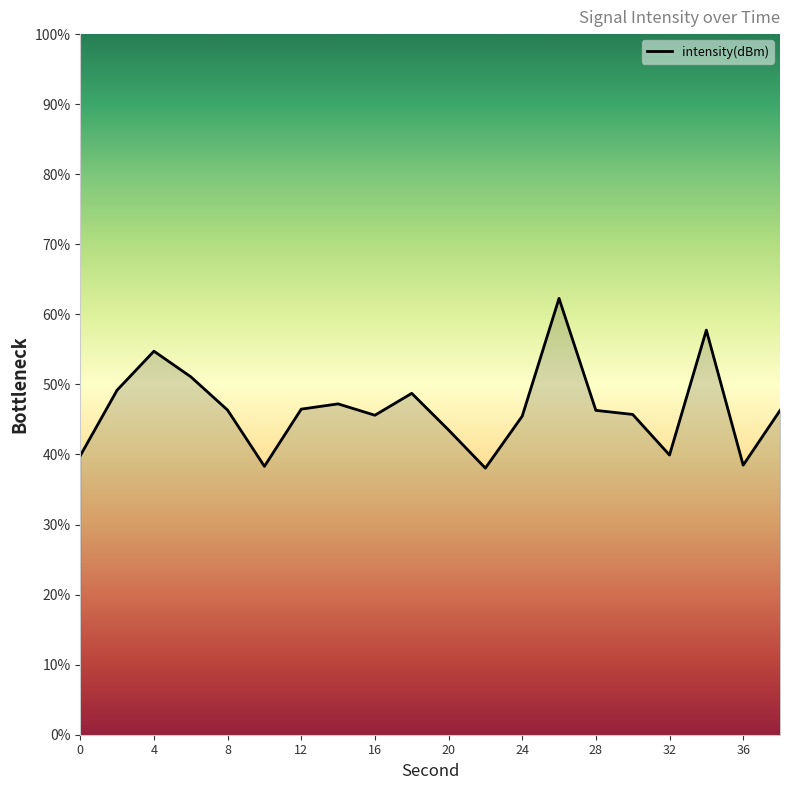

What is the smallest value displayed?

38.1